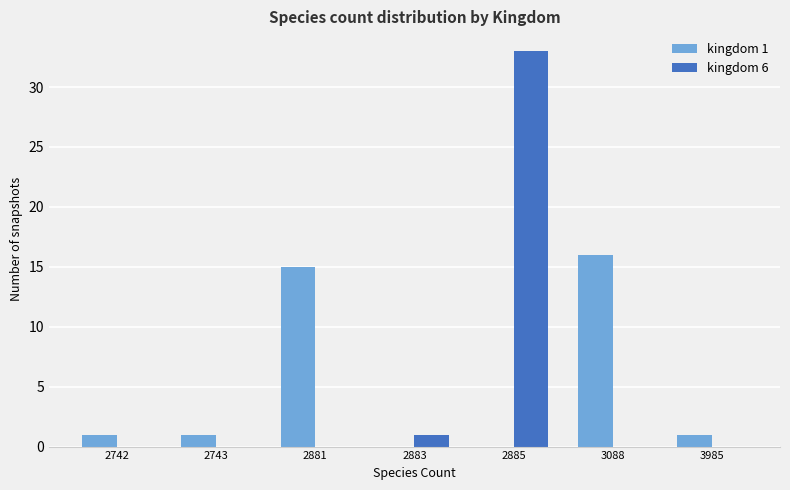

The value of kingdom 6 at 3088 is -14. True or false?

False